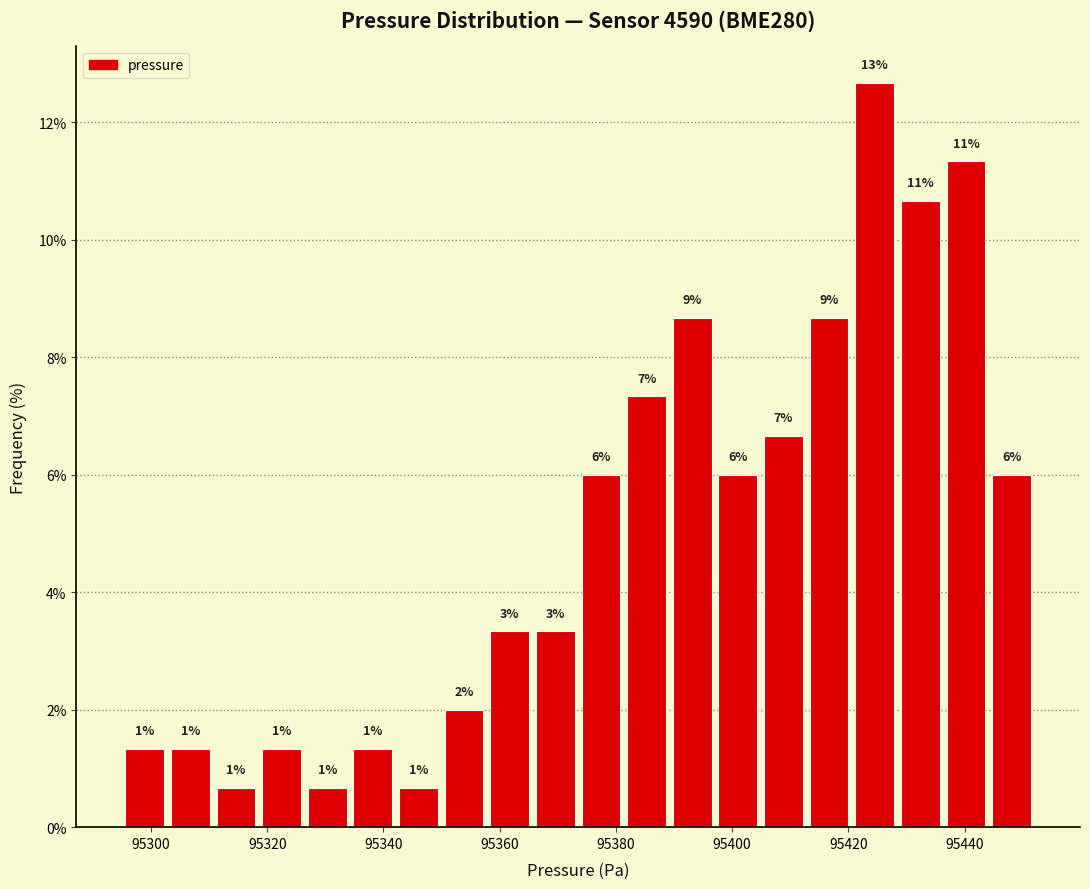

Around what value on the x-axis is the tallest bar? Give the approximate position of its centre, as read against the axis.

95424